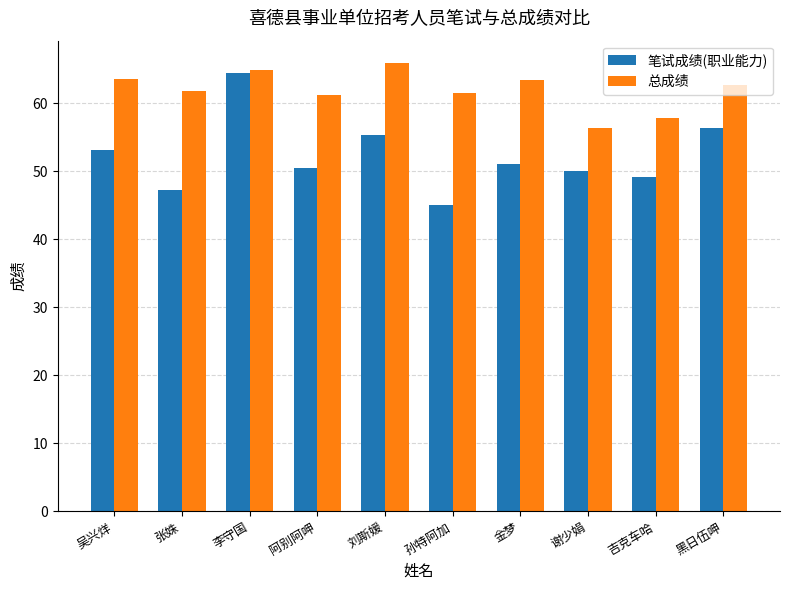

Does the chart contain stacked bars?

No